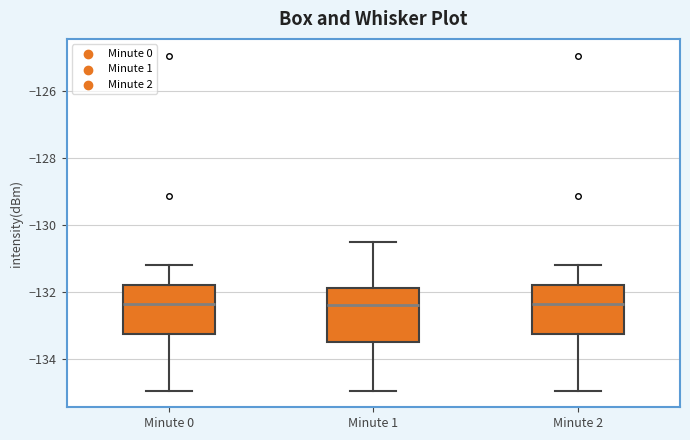

Where does the median line of the box for Minute 2 sit on the y-axis? The values are not printed on the chart, so give them approximately, as read against the axis.

-132.4